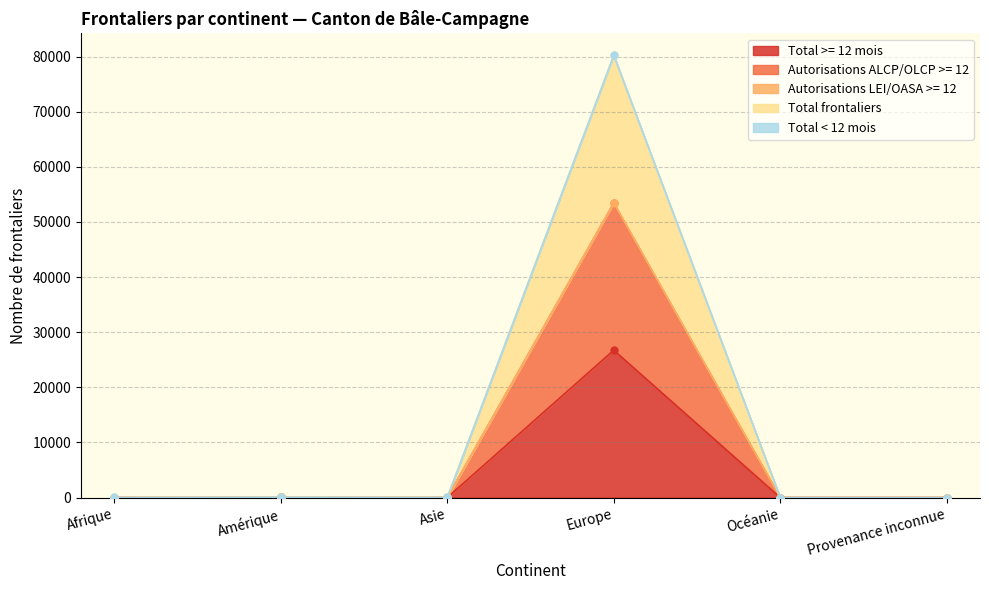

True or false: Total < 12 mois and Total >= 12 mois cross at least once.

False